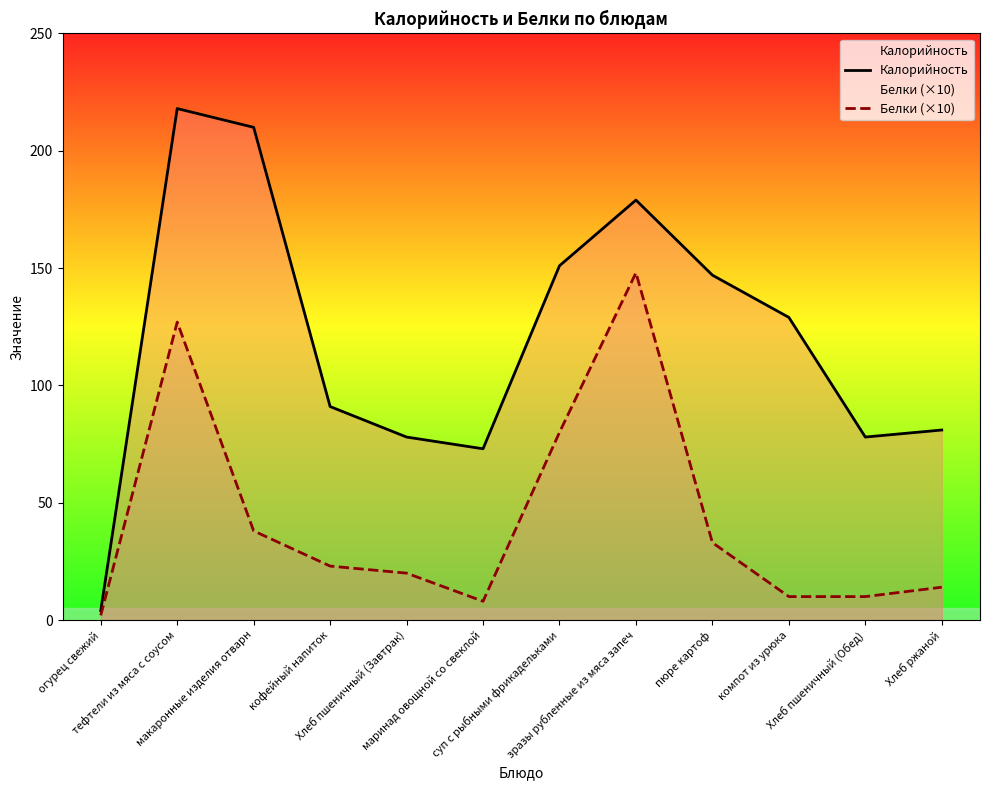

Read the Калорийность value at кофейный напиток, to the nearest 5.

90